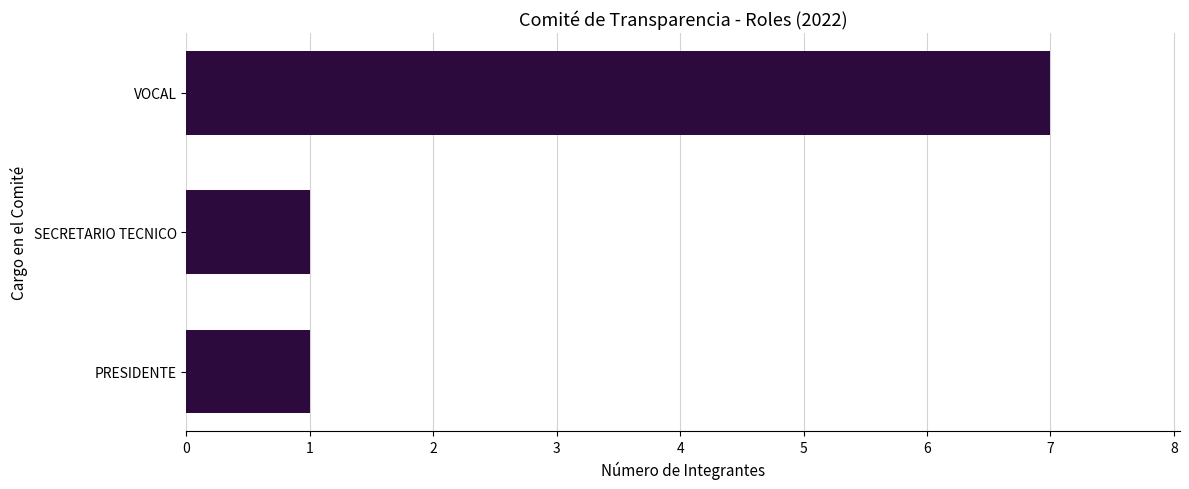

Reading top to bottom, extract all data points from this chart.

7	1	1